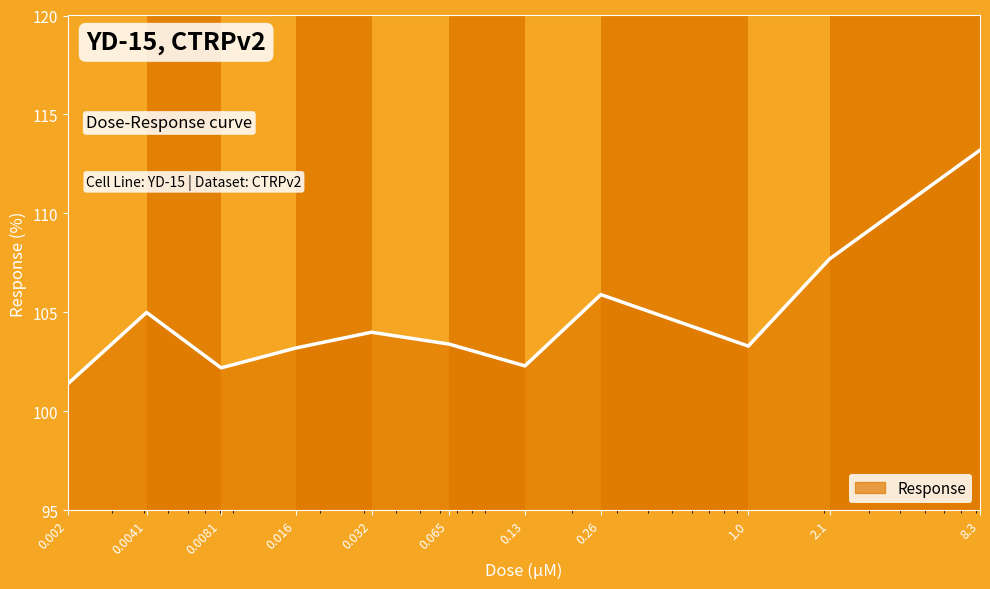

What is the difference between the maximum and minimum values?

11.8